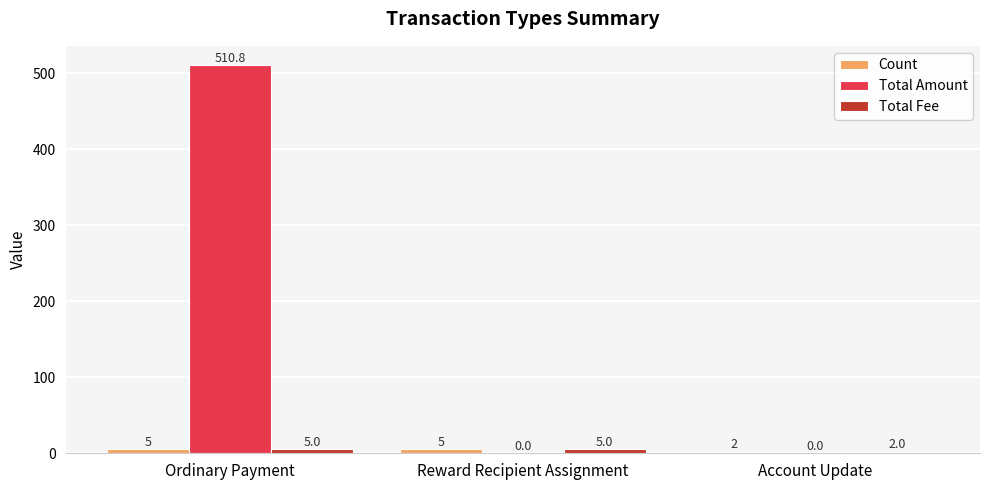

What is the maximum value shown in the chart?

510.8